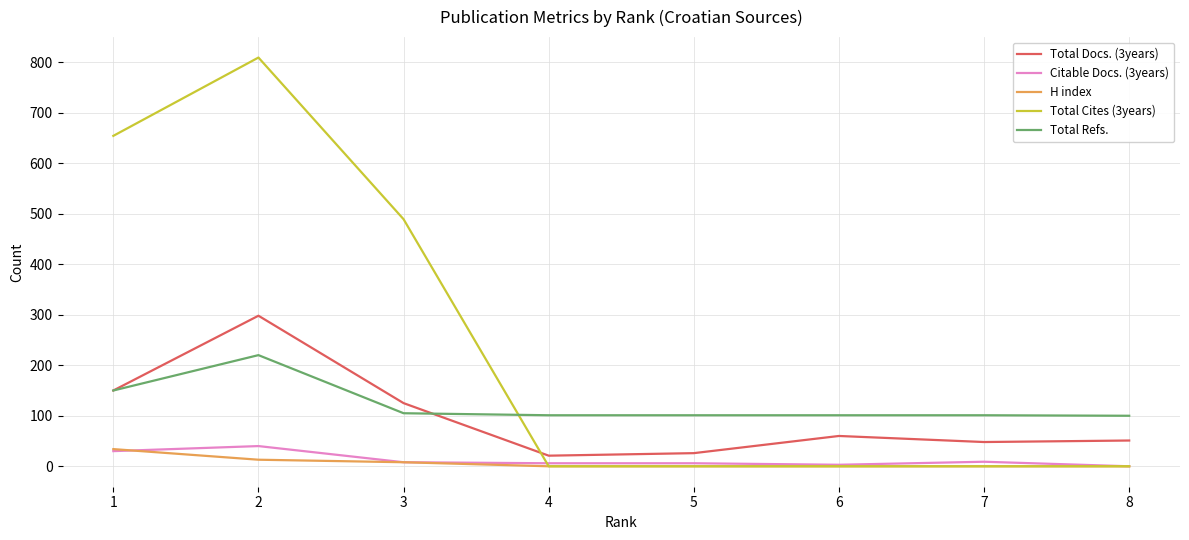

What are all the series names shown in the legend?

Total Docs. (3years), Citable Docs. (3years), H index, Total Cites (3years), Total Refs.